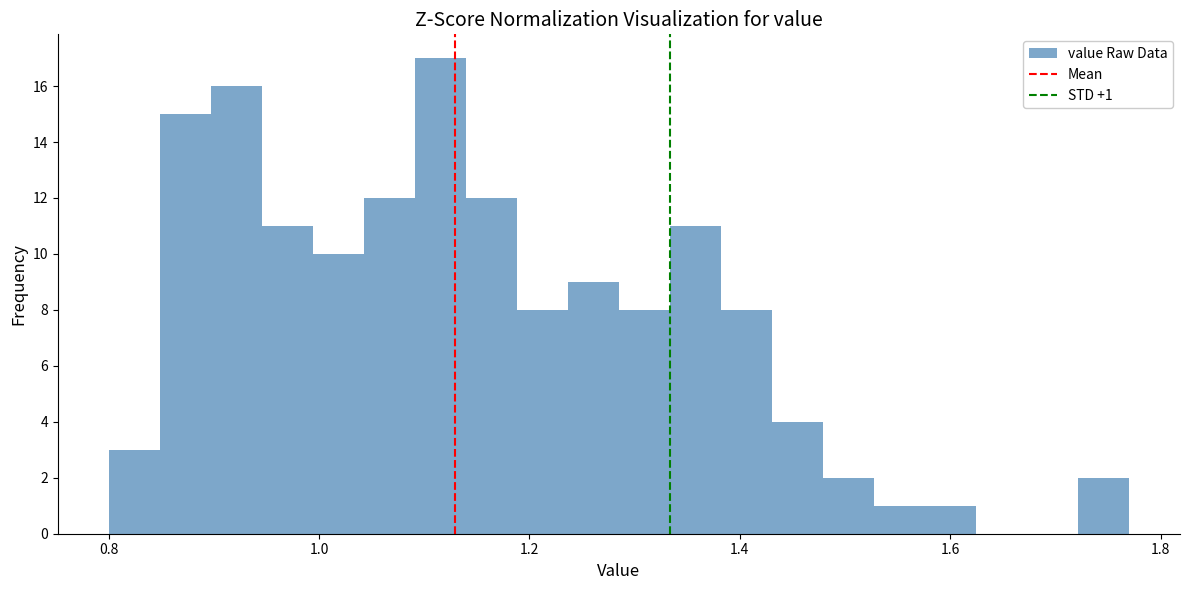

Around what value on the x-axis is the tallest bar? Give the approximate position of its centre, as read against the axis.

1.12